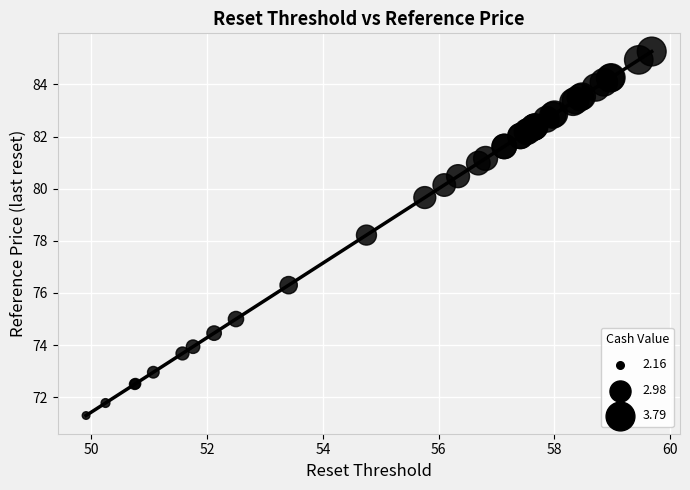

What Y value in the scatter plot is closest to 78?

78.2